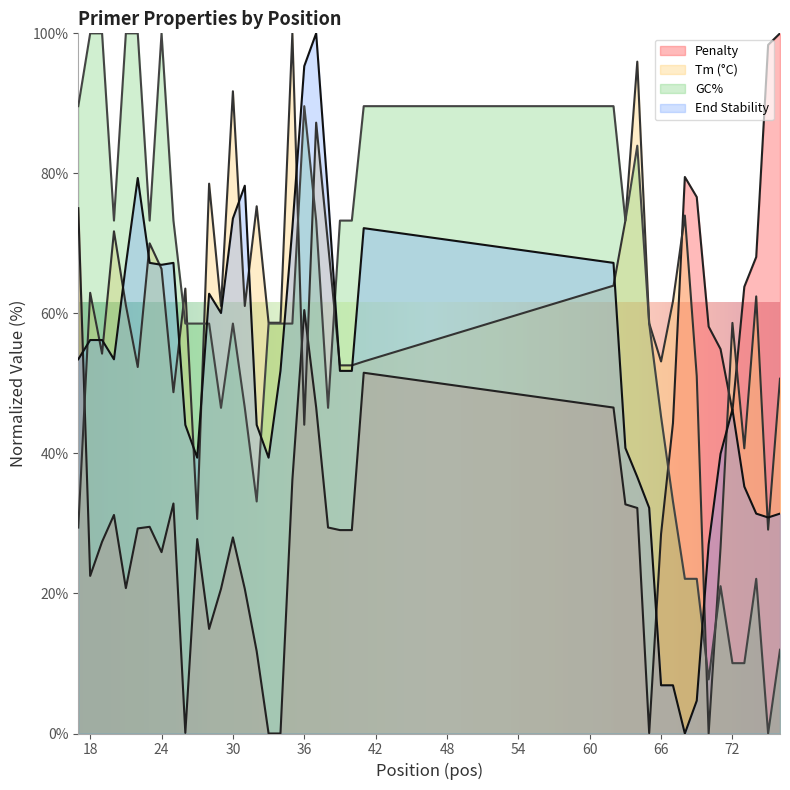

What is the total value across all series at 63?

220.0